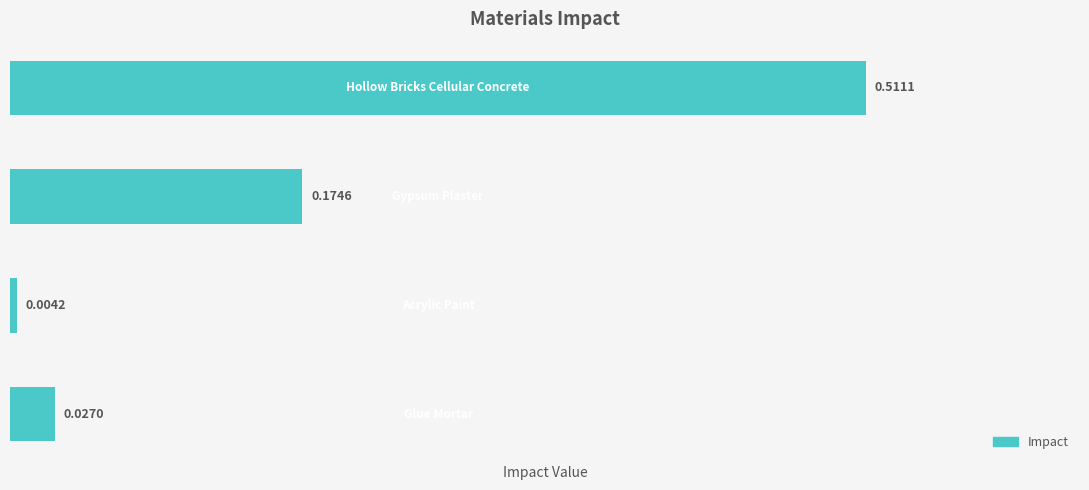

What is the sum of all values?

0.7